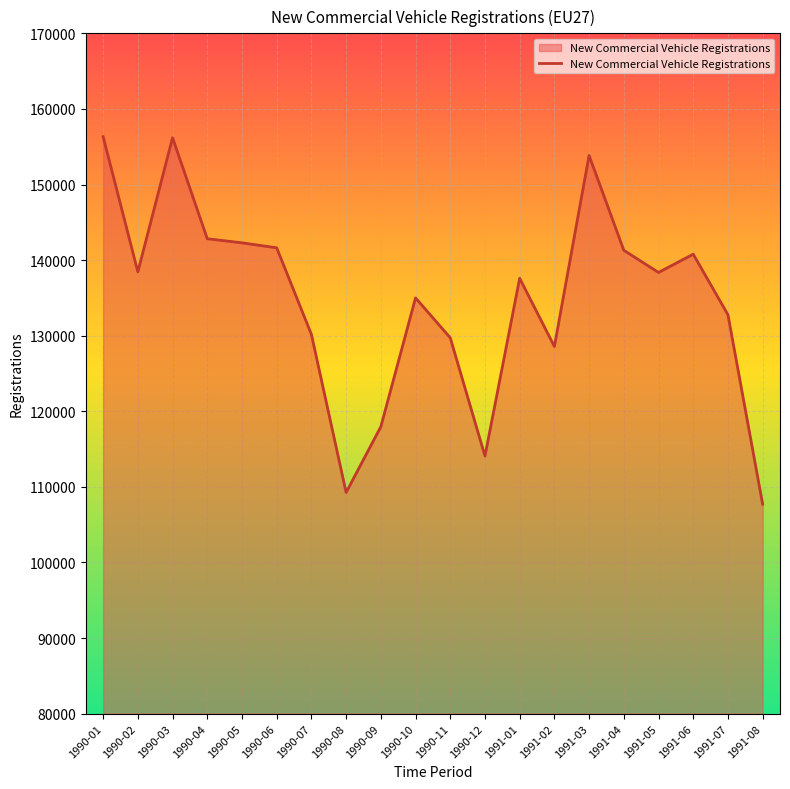

What value does the data have at 1991-07, to the nearest 100?

132800